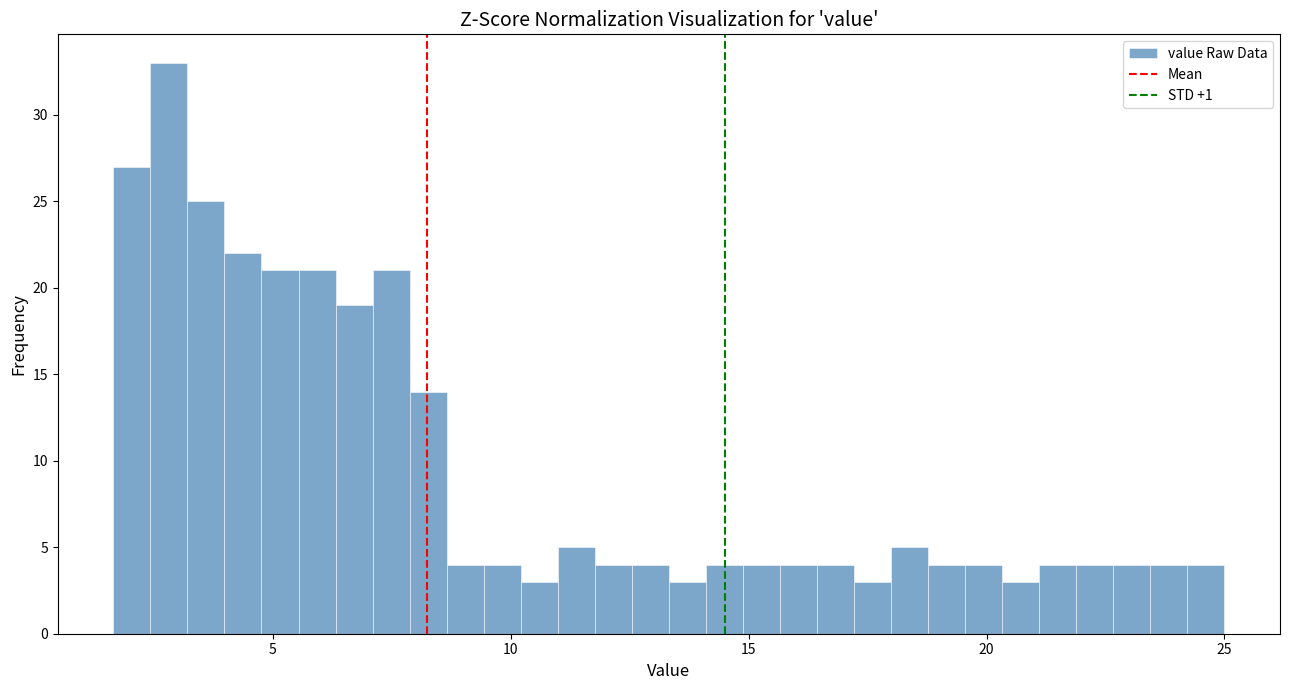

Around what value on the x-axis is the tallest bar? Give the approximate position of its centre, as read against the axis.

3.0